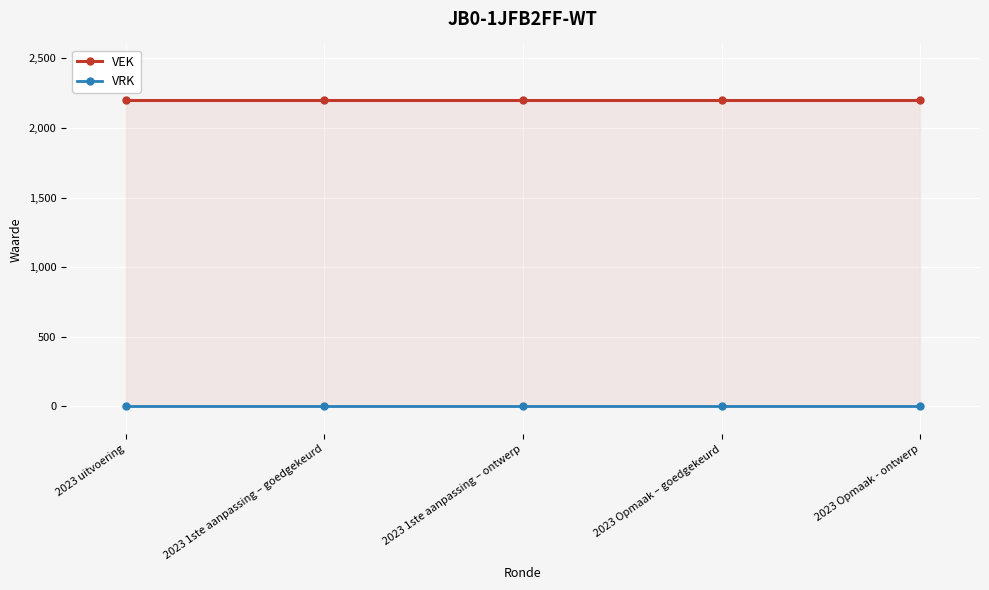

True or false: VRK and VEK cross at least once.

False